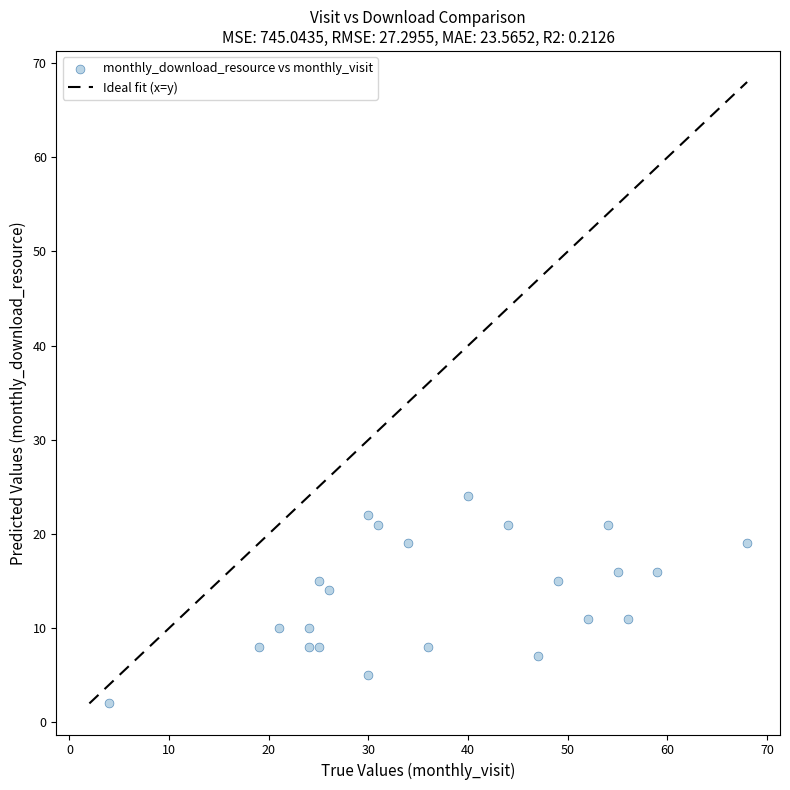

What Y value in the scatter plot is closest to 13?

14